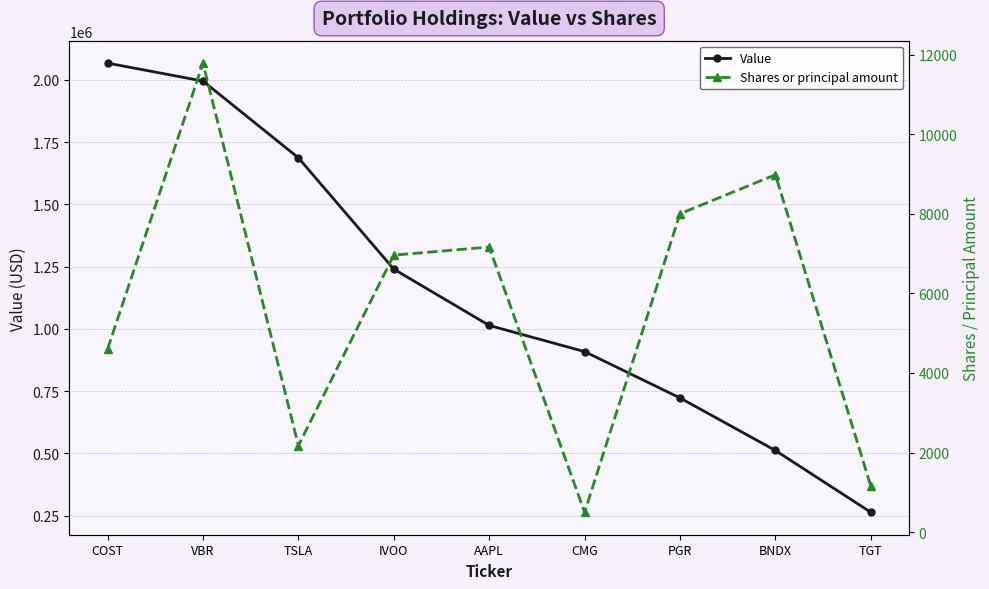

What is the total value across all series at COST?

2071600